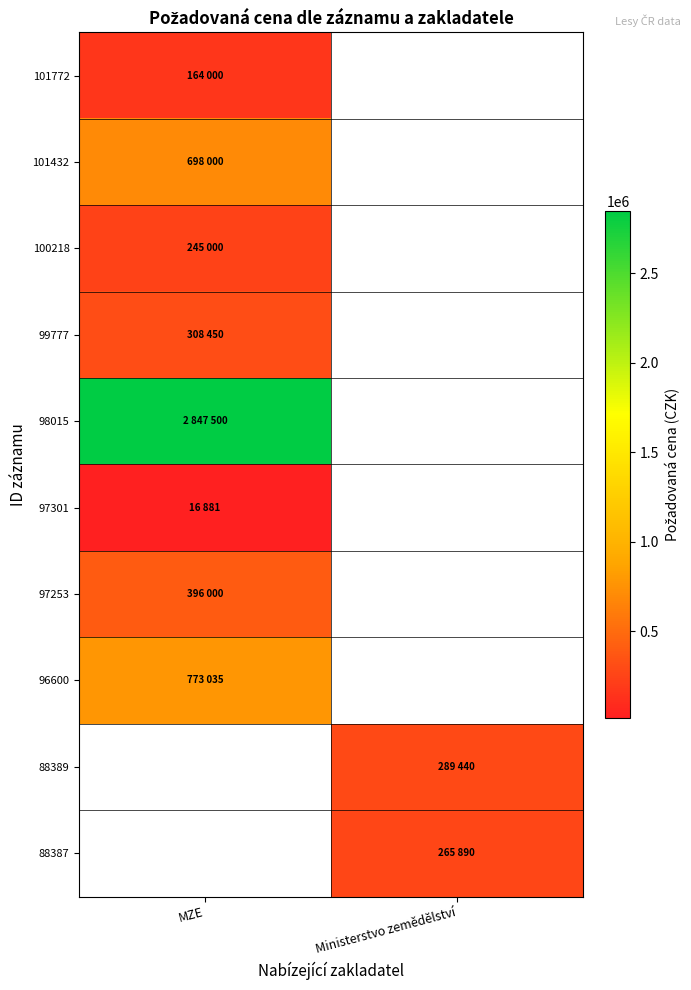

Which category has the lowest value in the 99777 series?

MZE